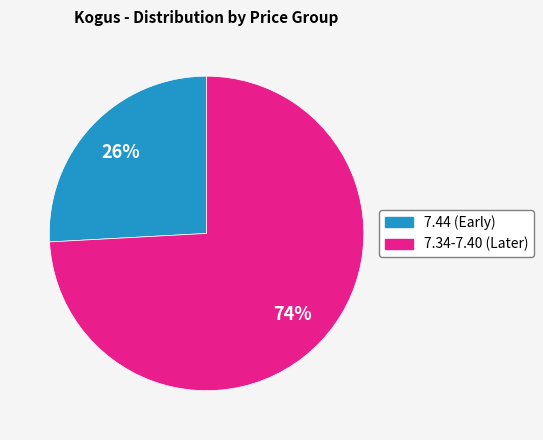

To the nearest percent, what is the average slice percentage?

50%